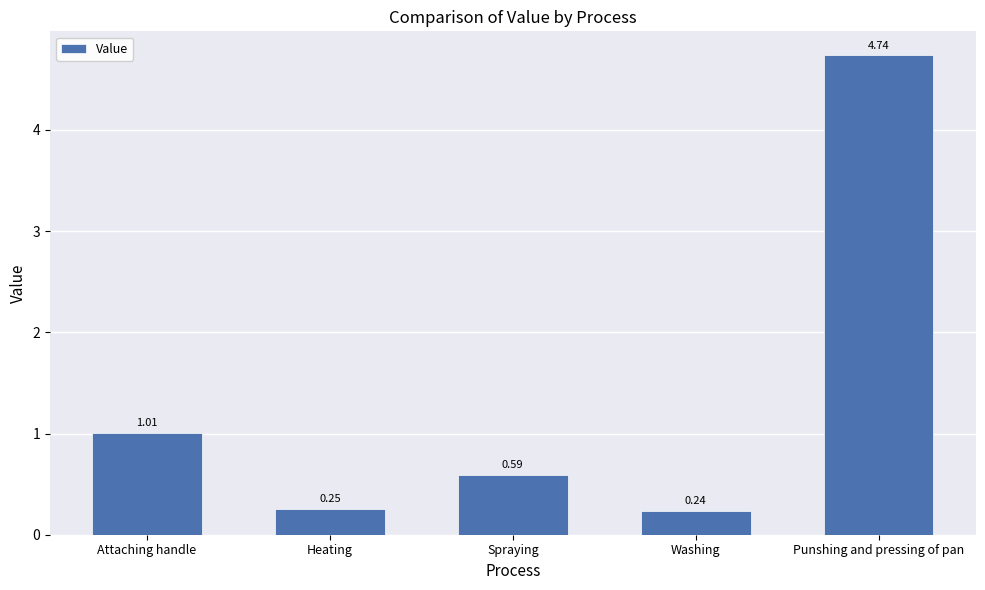

Rank the categories by value from lowest to highest.

Washing, Heating, Spraying, Attaching handle, Punshing and pressing of pan